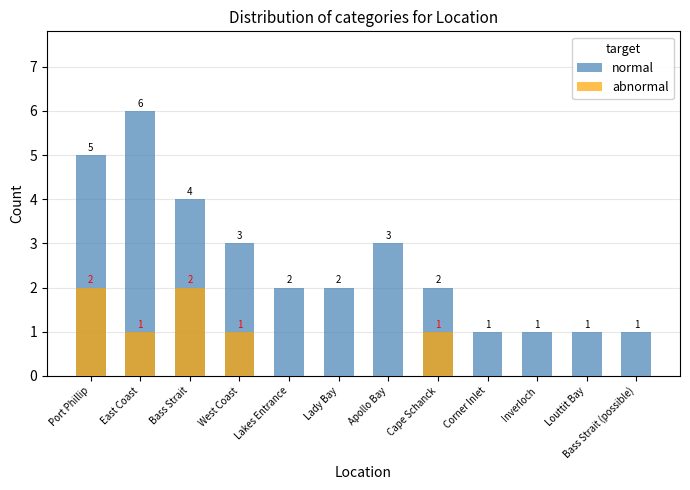

How many data points in normal are above 2?

5